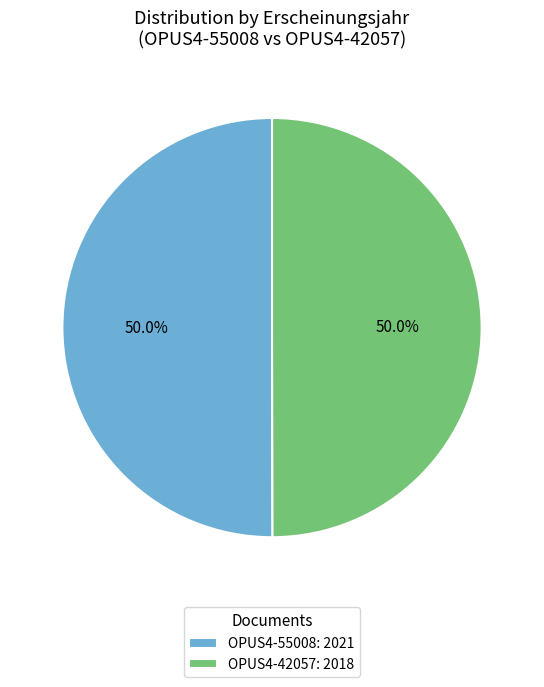

The OPUS4-42057 slice represents 57% of the pie. True or false?

False